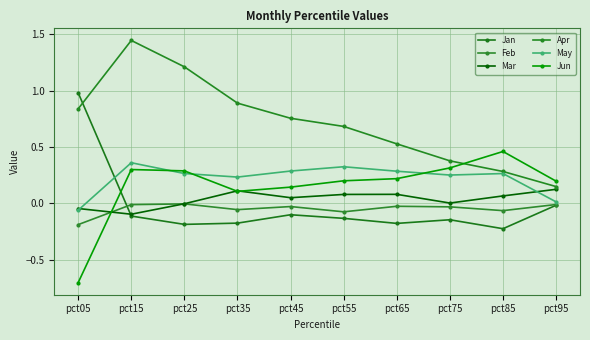

How many negative values does the May series have?

1